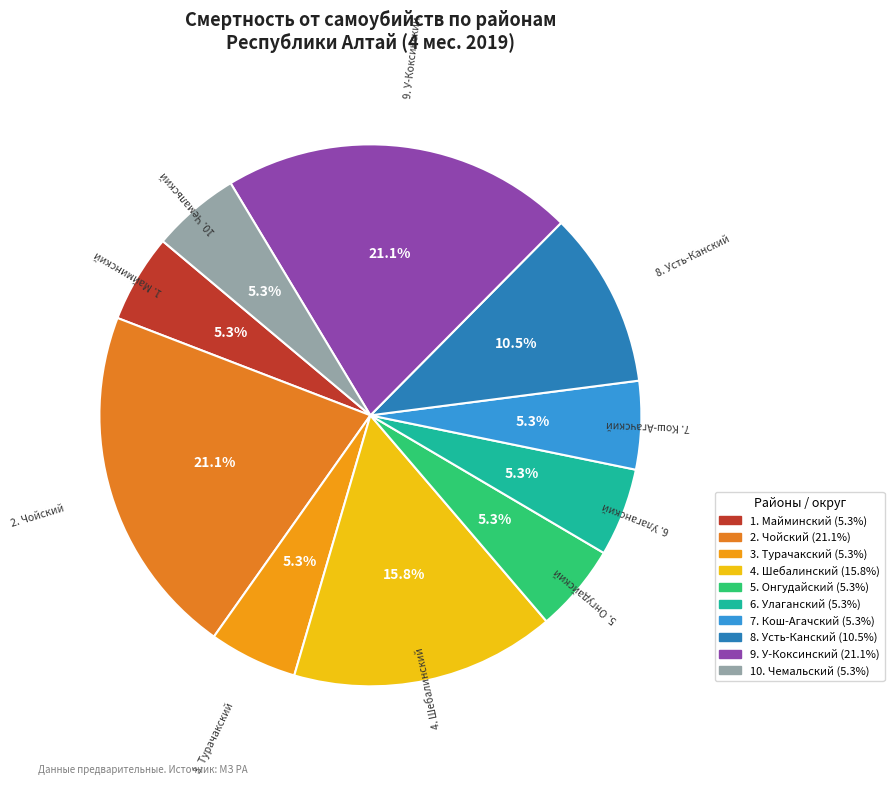

Is it true that 8. Усть-Канский is 18% of the pie?

False